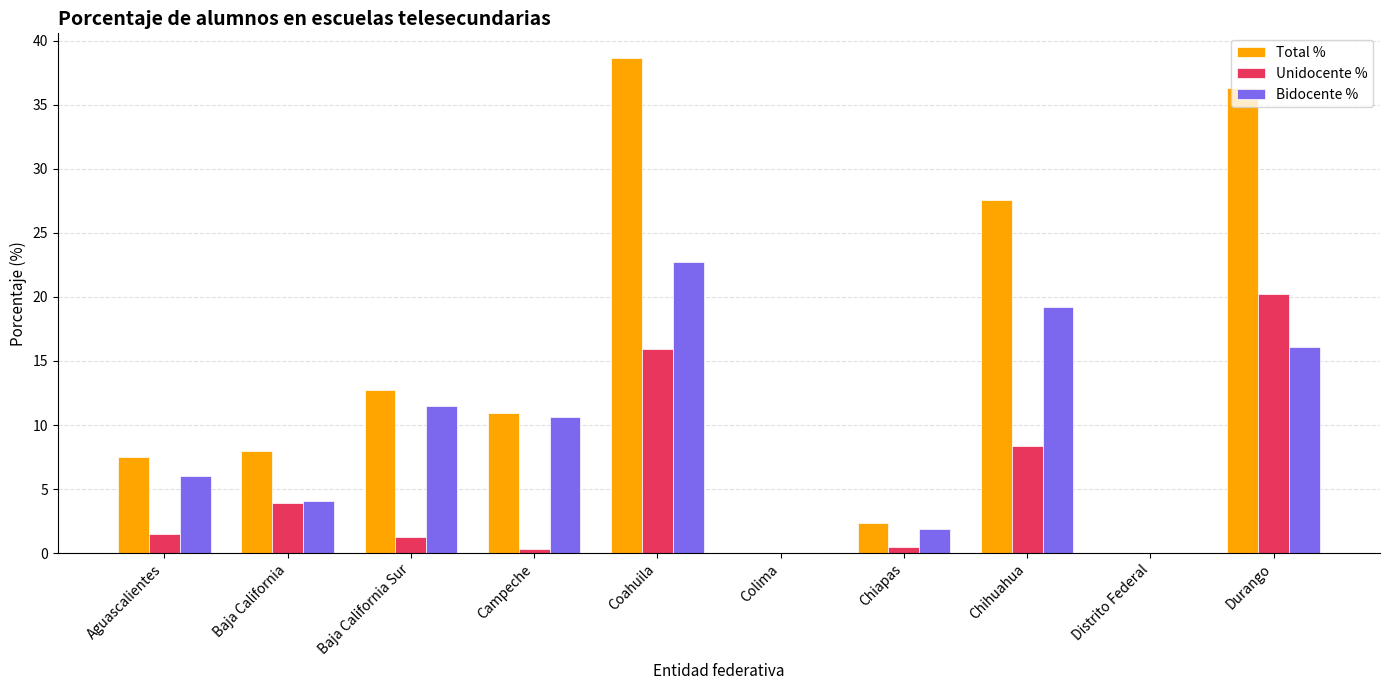

Which series has the largest total across all categories?

Total %